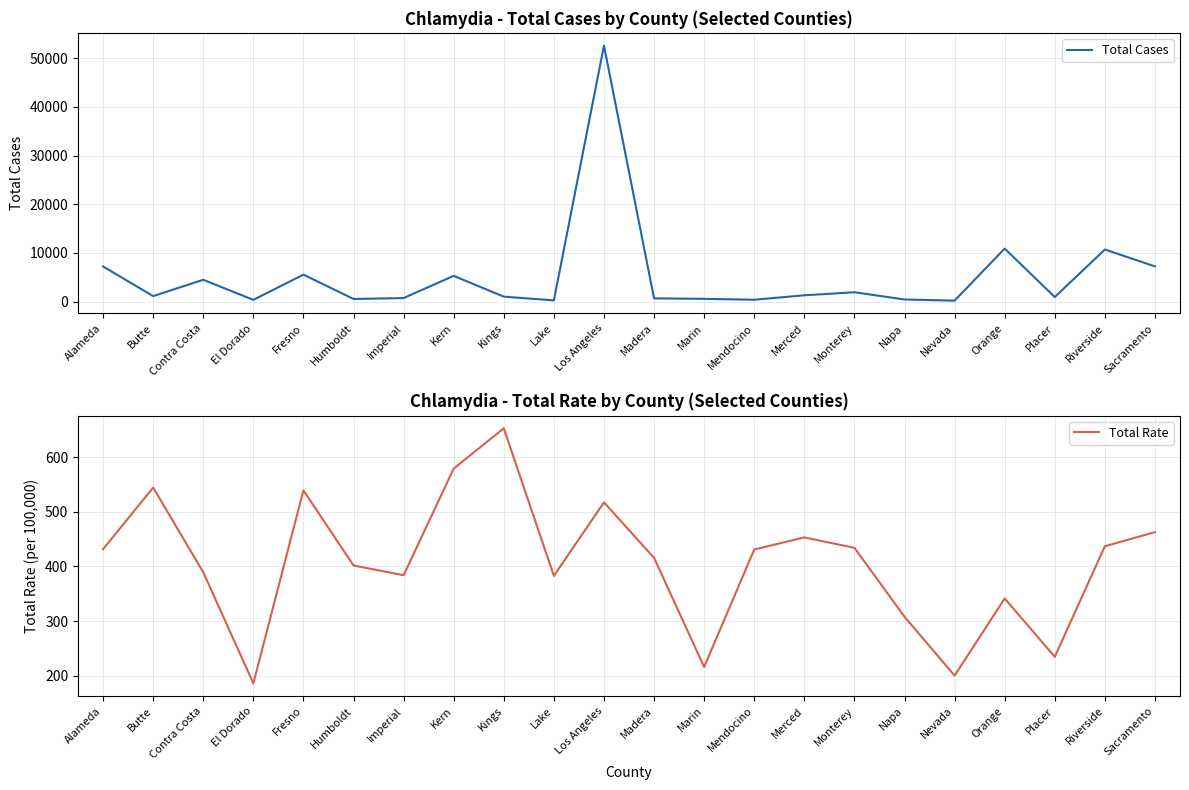

What position from the left is Sacramento?

22